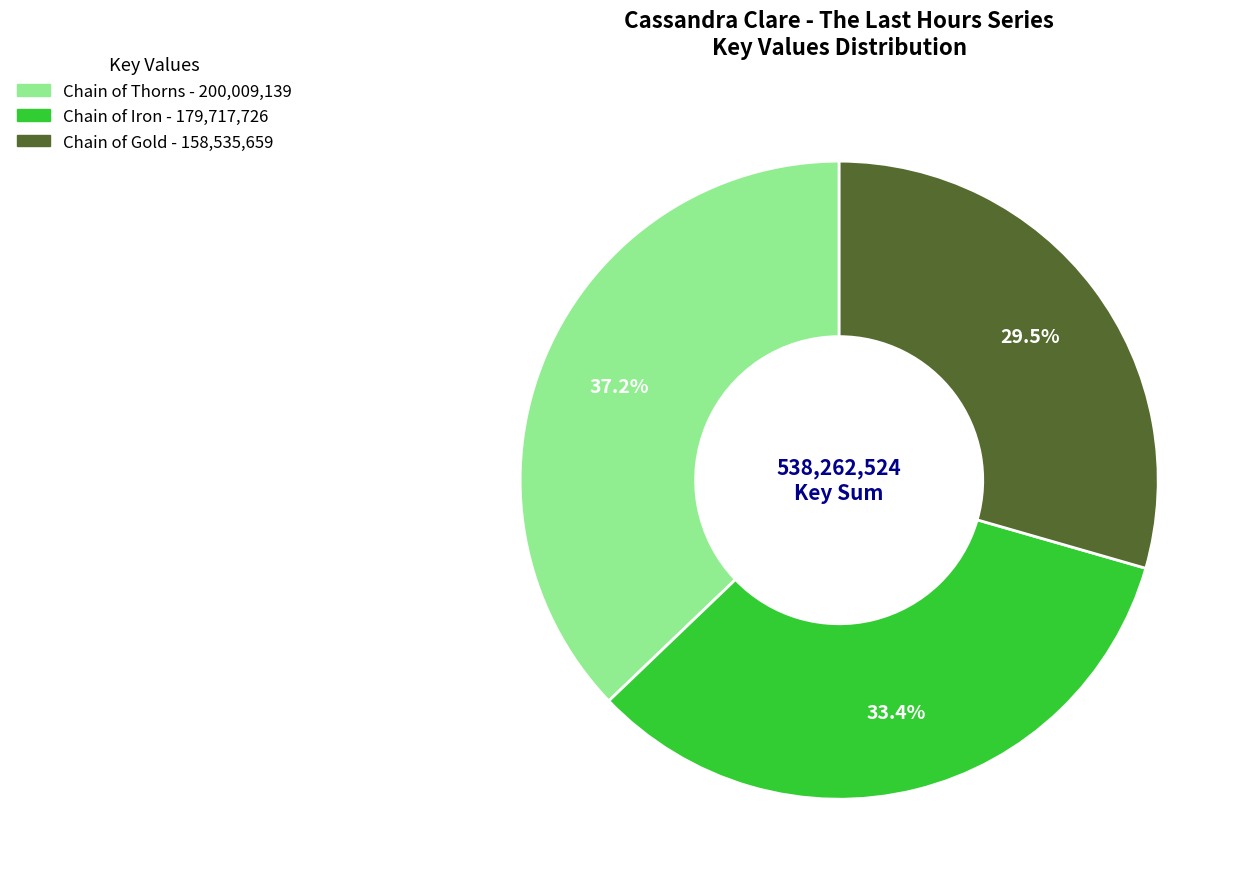

Rank the categories by value from lowest to highest.

Chain of Gold, Chain of Iron, Chain of Thorns